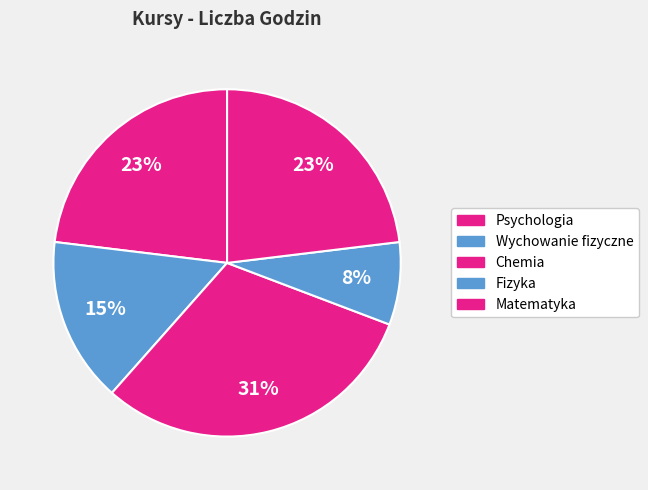

To the nearest percent, what is the combined percentage of Wychowanie fizyczne and Chemia?

46%